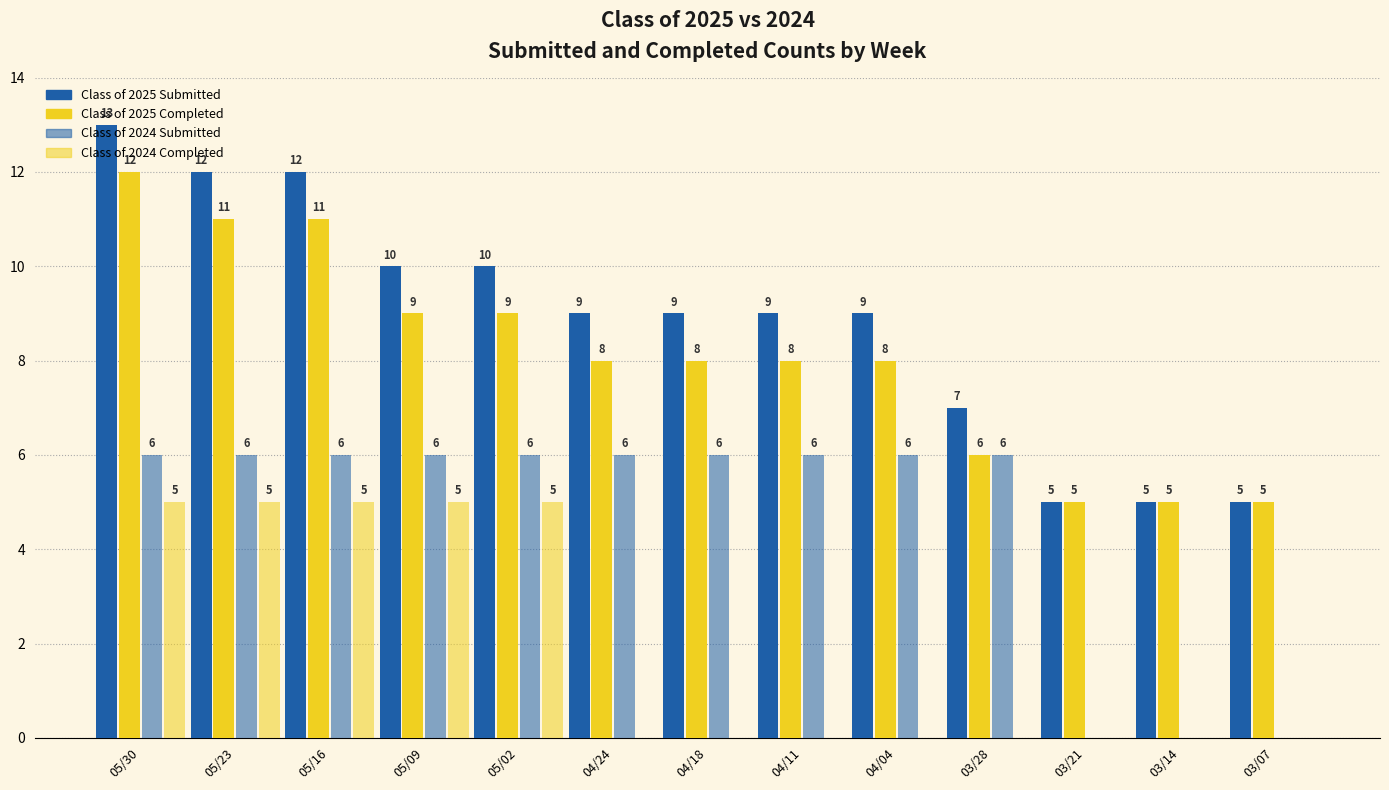

How many data points in Class of 2024 Completed are above 0?

5